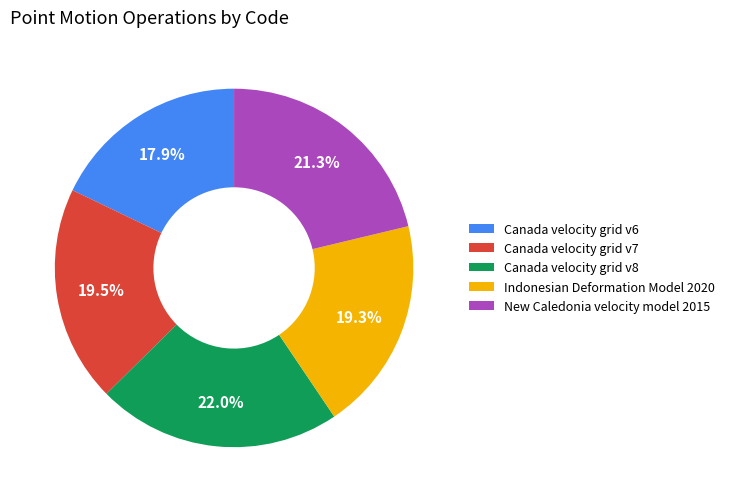

Does New Caledonia velocity model 2015 account for over 50% of the chart?

No